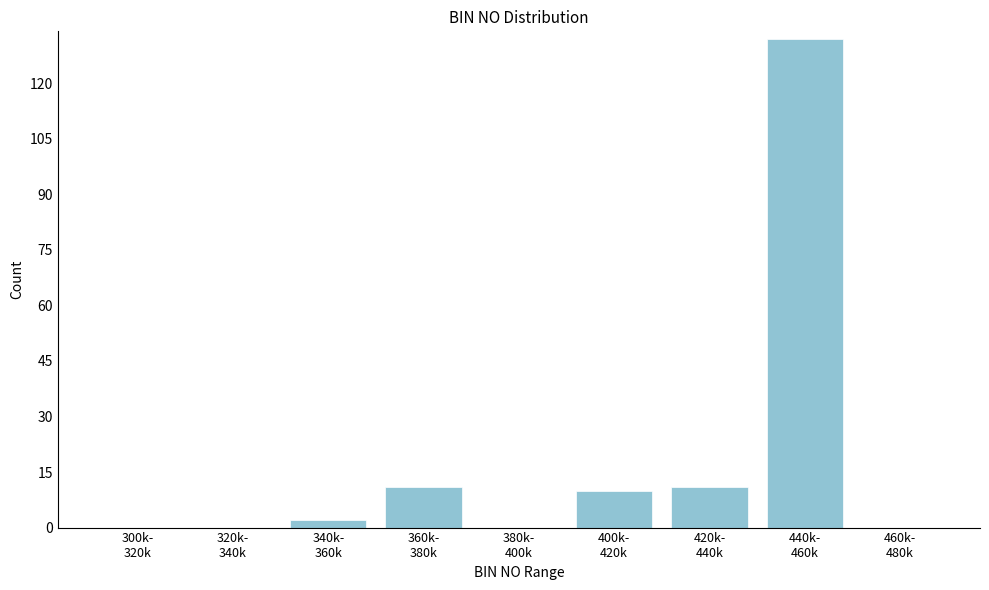

What is the sum of all values?

166